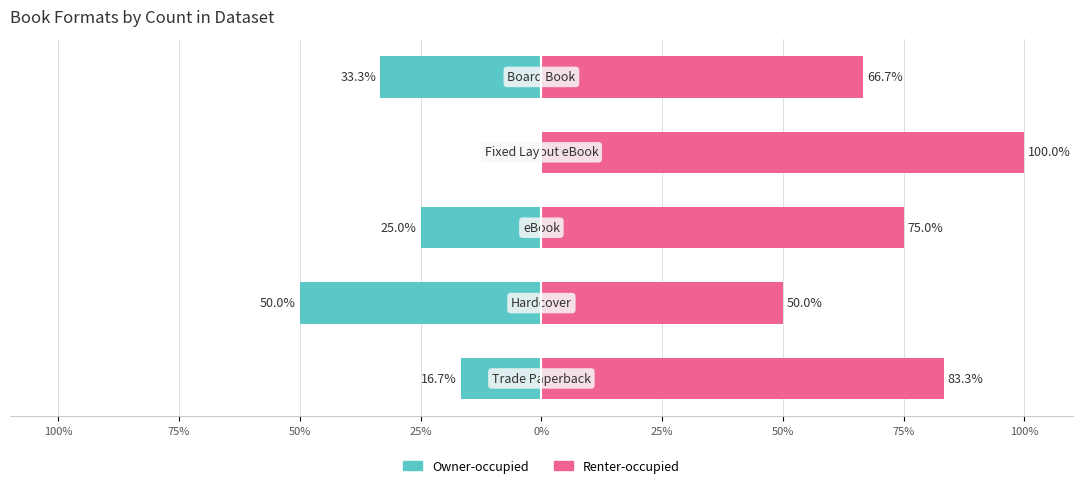

Which series has the largest total across all categories?

Renter-occupied